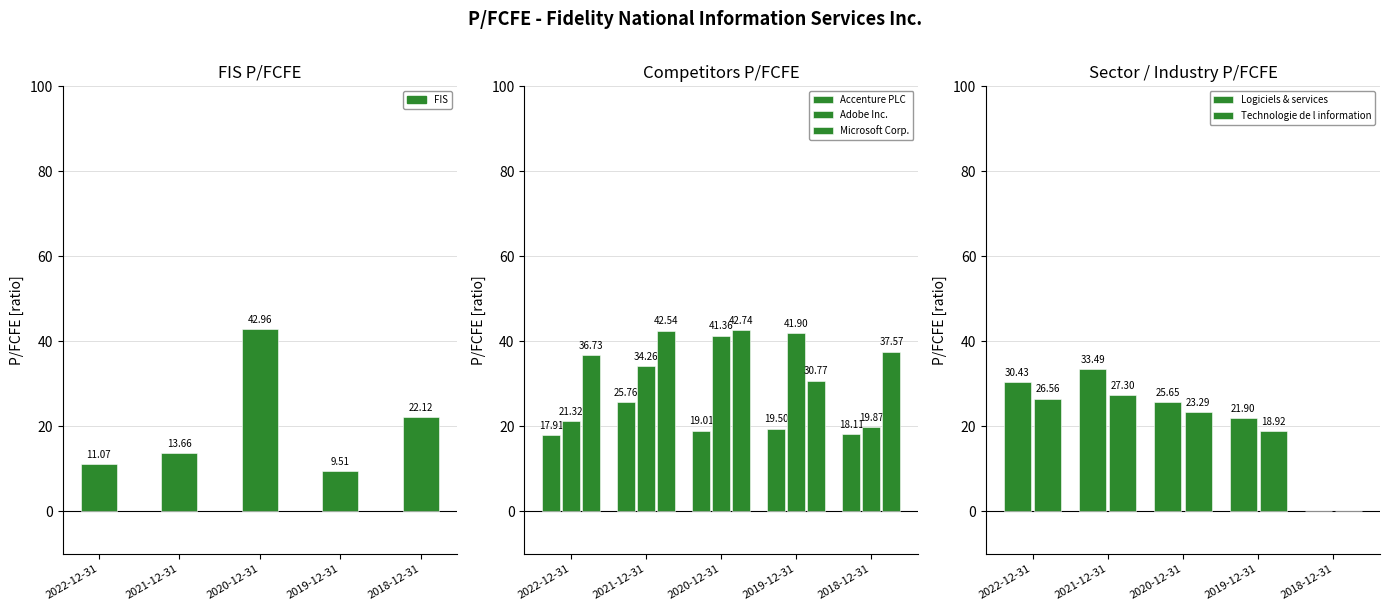

How many groups of bars are there?

5